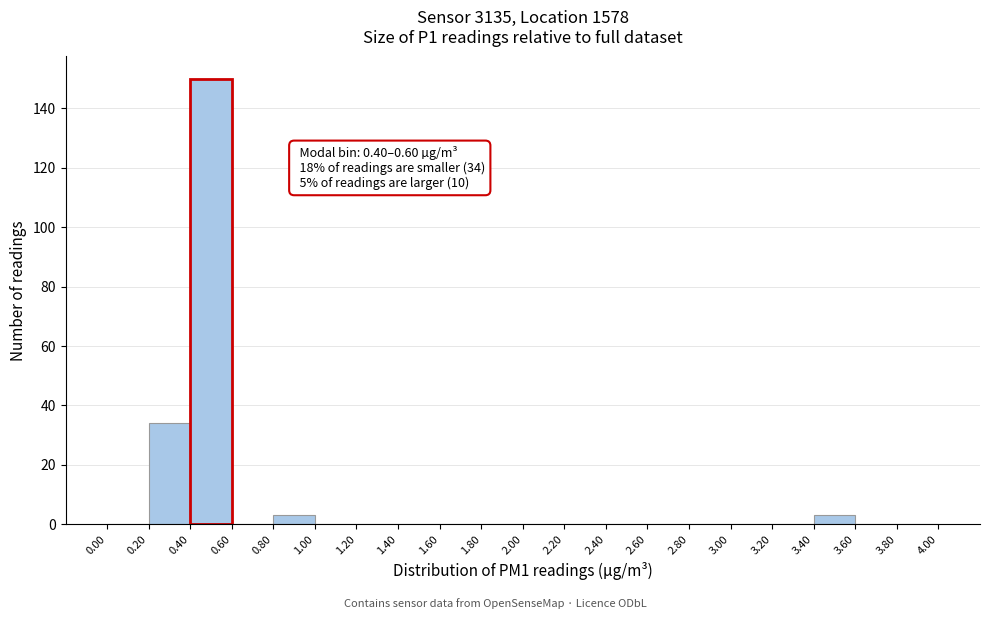

Which range on the x-axis has the tallest bar?

0.40 to 0.60